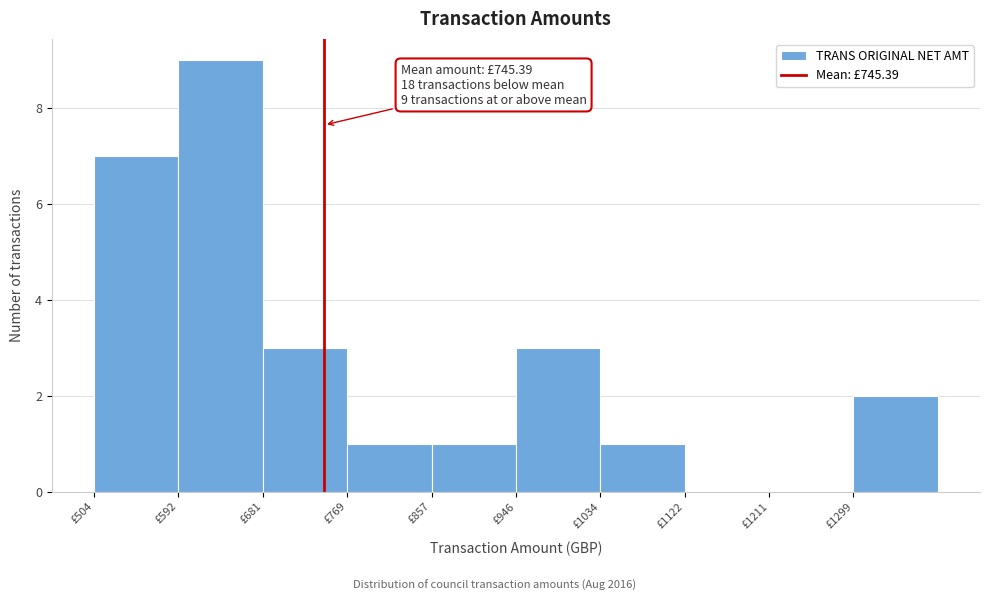

Which range on the x-axis has the tallest bar?

590 to 680